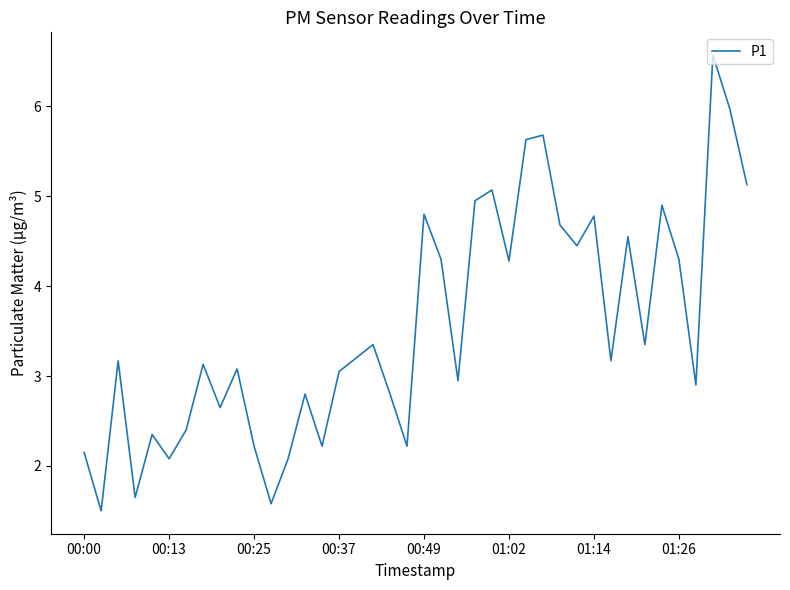

What is the minimum value shown in the chart?

1.5